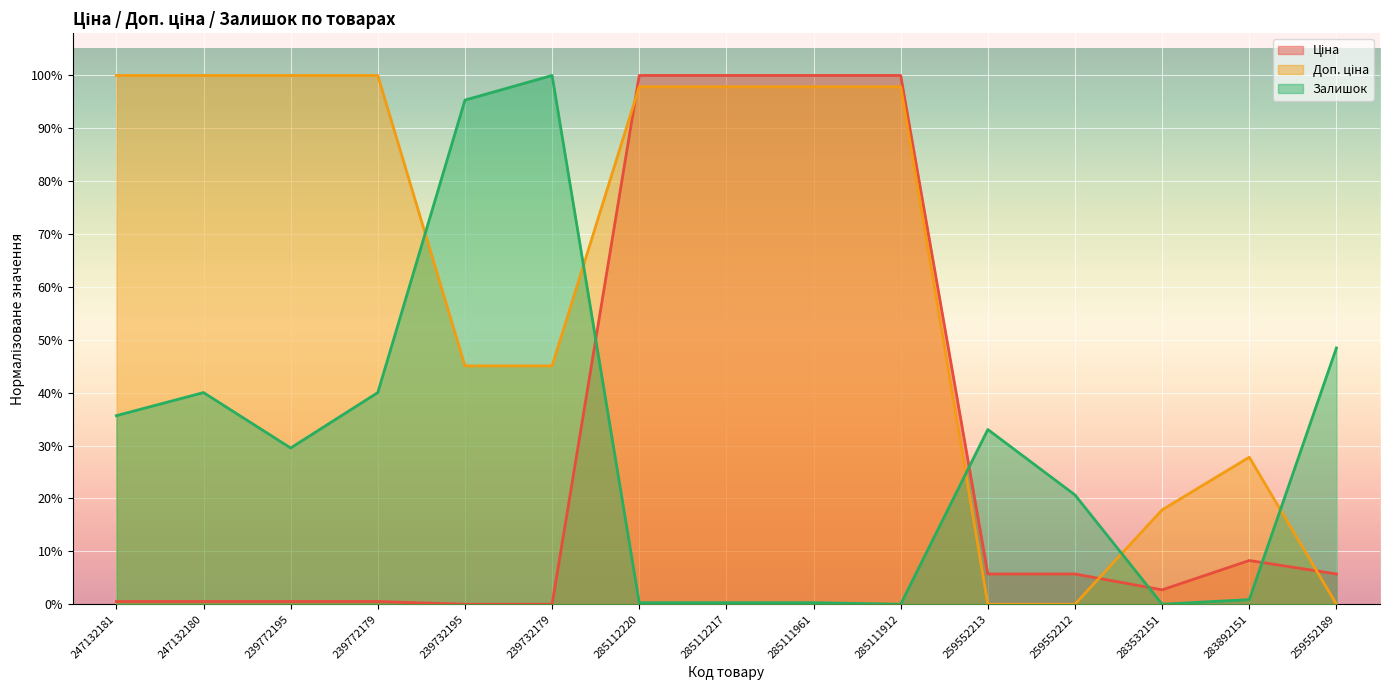

Is it true that Залишок equals 0.3 at 239772195?

True